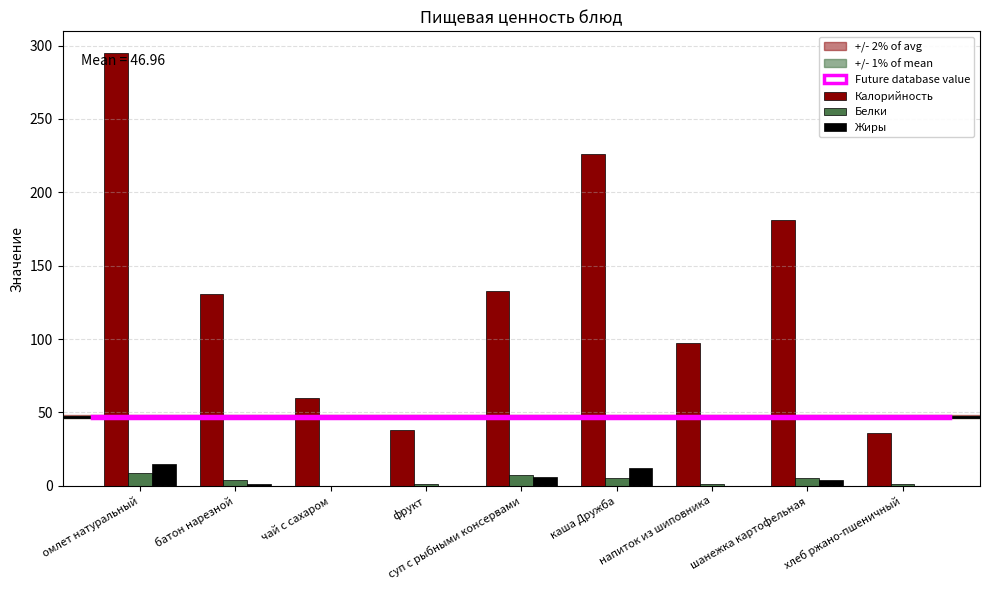

What is the sum of all Жиры values?

38